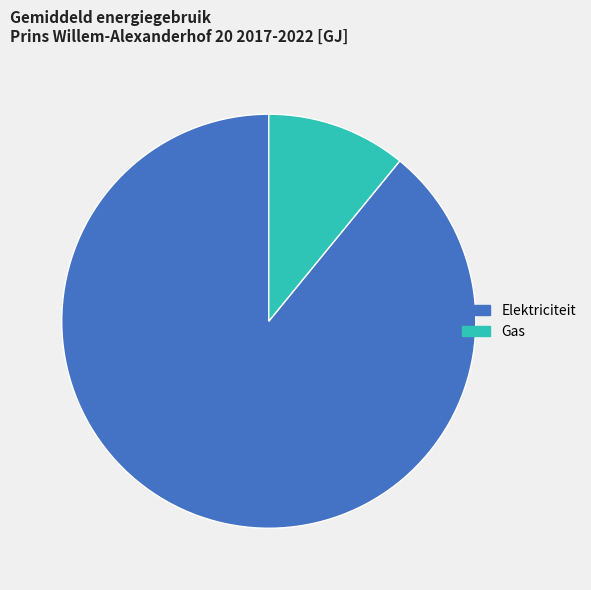

True or false: Elektriciteit accounts for 89% of the total.

True